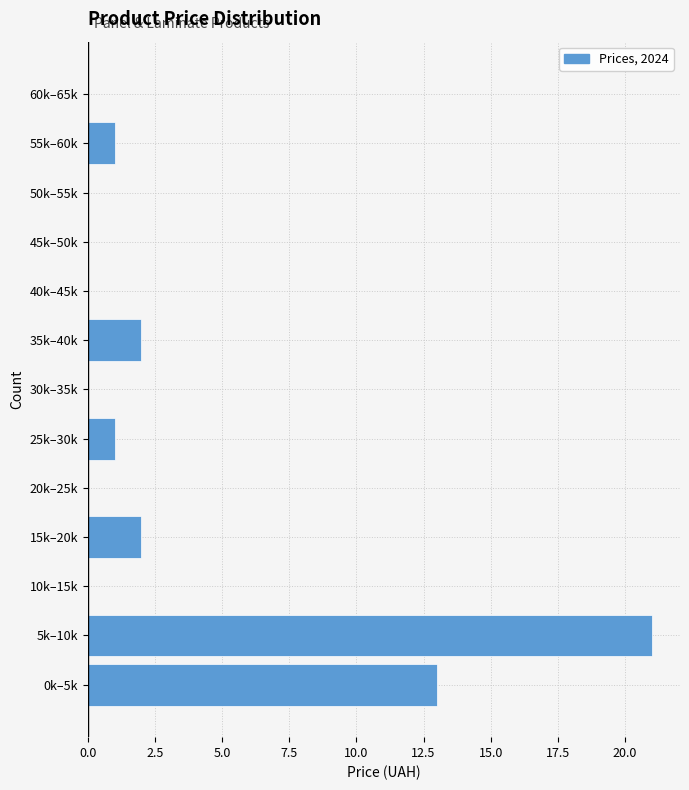

Reading bottom to top, what are all the values shown in this chart?

0k–5k=13	5k–10k=21	10k–15k=0	15k–20k=2	20k–25k=0	25k–30k=1	30k–35k=0	35k–40k=2	40k–45k=0	45k–50k=0	50k–55k=0	55k–60k=1	60k–65k=0